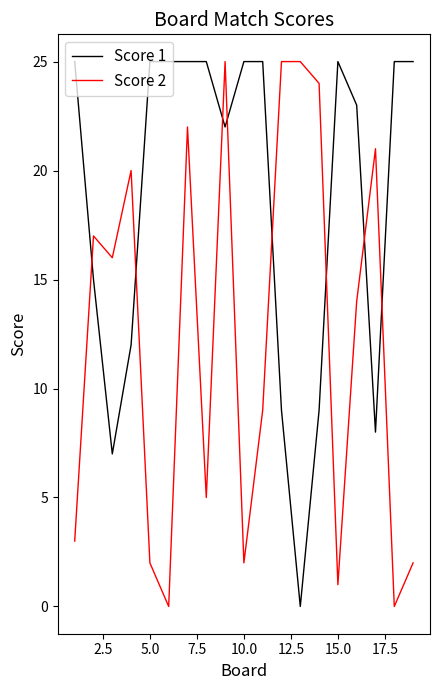

What is the maximum value shown in the chart?

25